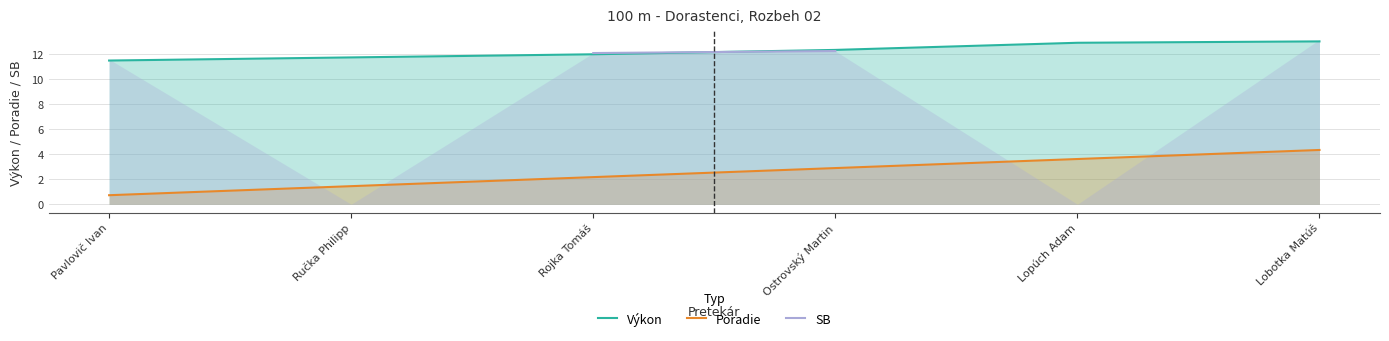

List the series in order of their overall mean, highest first.

Výkon, Poradie, SB